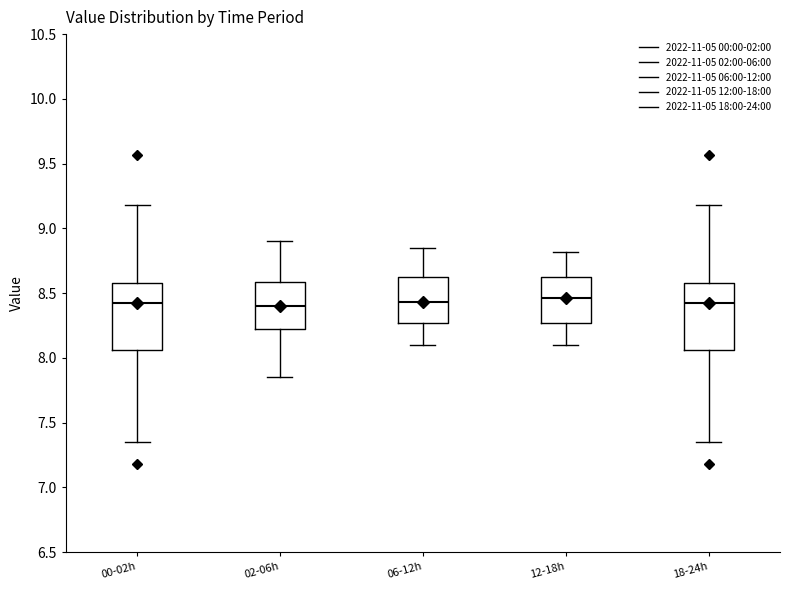

Where is the lower edge of the box for 18-24h on the y-axis? The values are not printed on the chart, so give them approximately, as read against the axis.

8.05